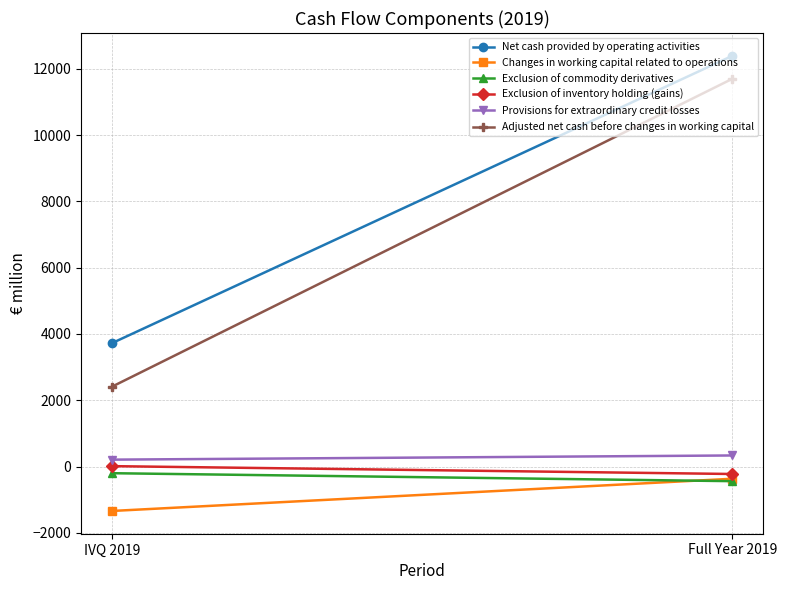

At how many categories does at least one series exceed 5654?

1